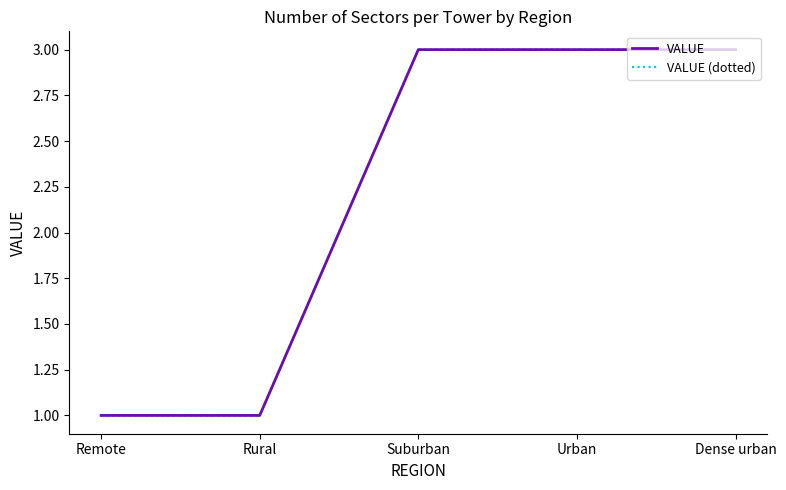

Rank the series by their maximum value, from highest to lowest.

VALUE, VALUE (dotted)